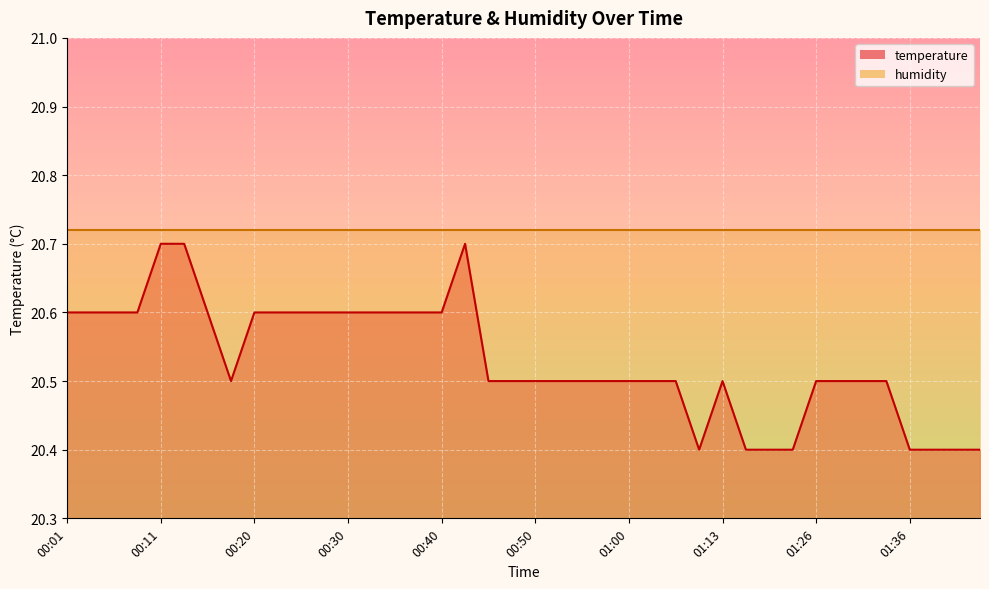

Read the value at 00:50.

20.5